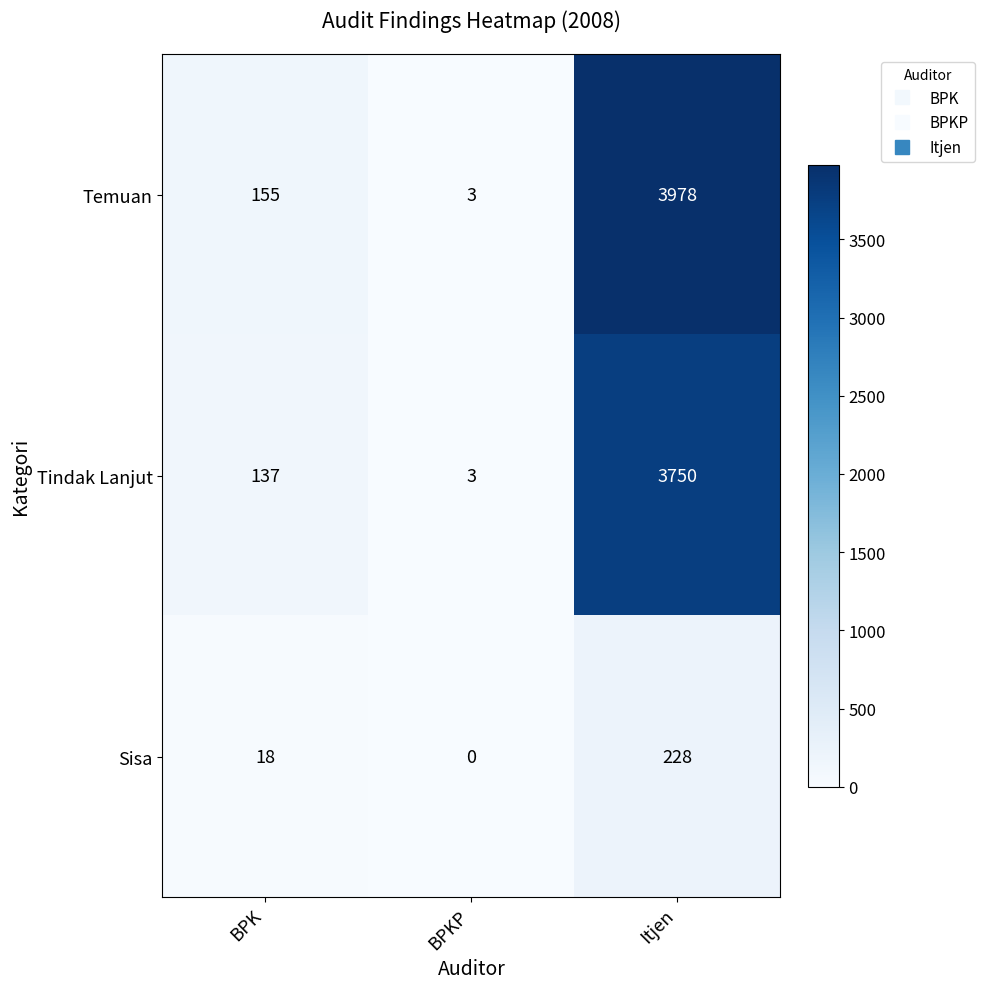

What is the spread (max minus min) of values at Itjen?

3750